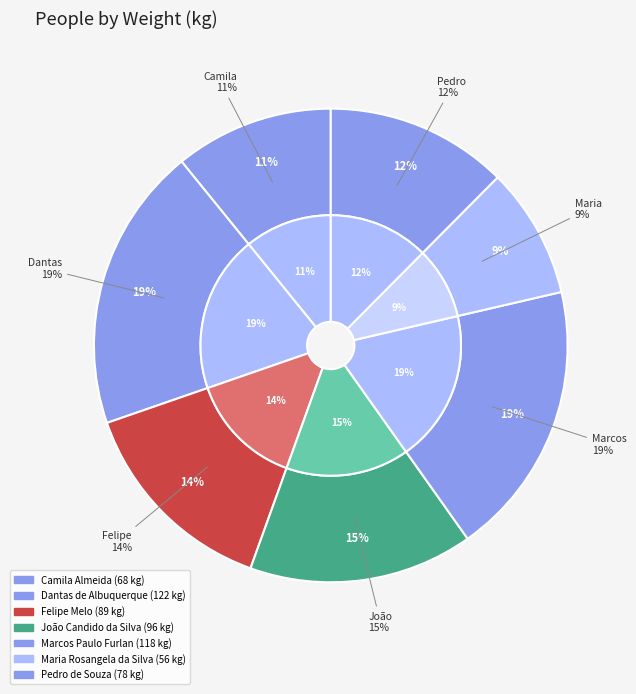

Is there any slice that represents more than half of the pie?

No